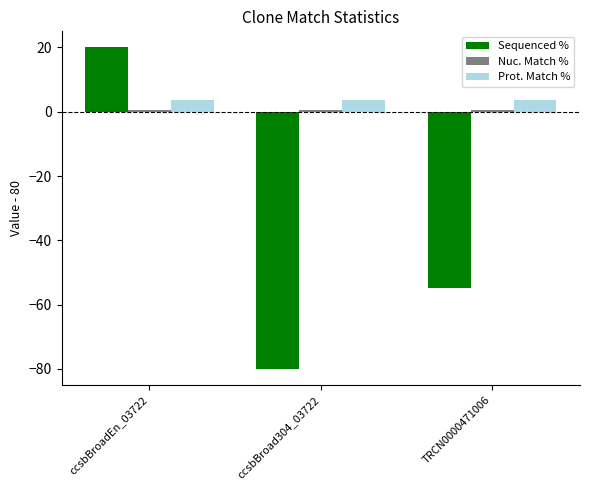

At which category is the sum across all series the highest?

ccsbBroadEn_03722